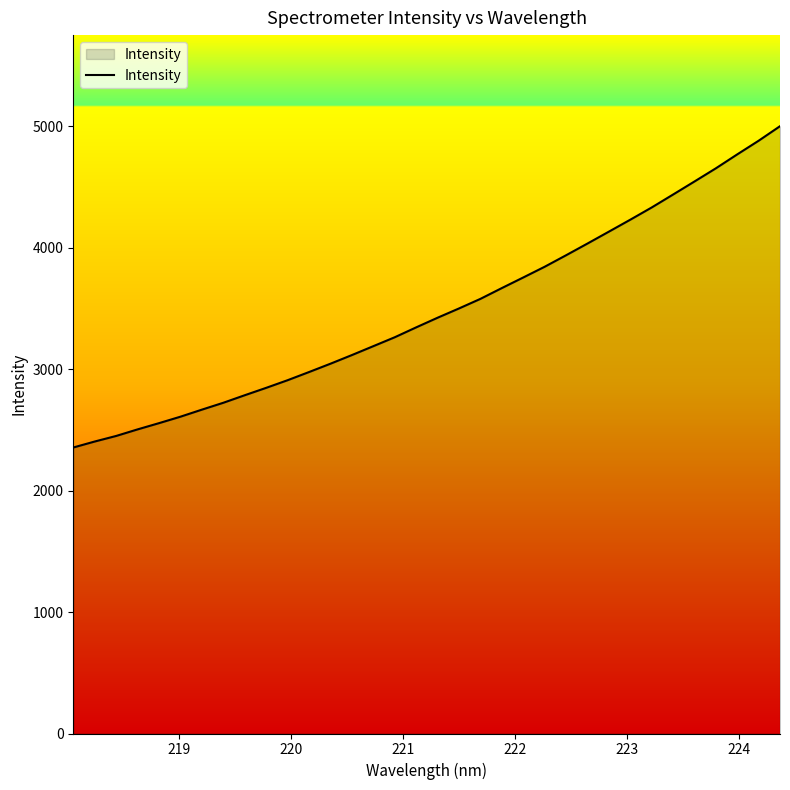

What is the difference between the maximum and minimum values?

2645.7